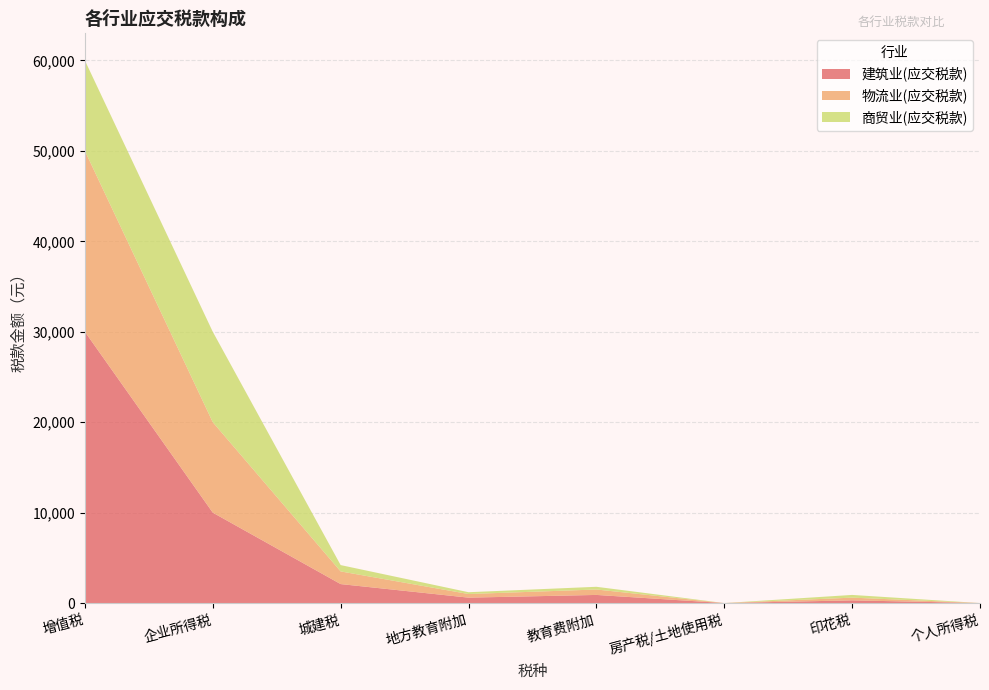

Reading right to left, extract all data points from this chart.

建筑业(应交税款): 0	300	0	900	600	2100	10000	30000
物流业(应交税款): 0	300	0	600	400	1400	10000	20000
商贸业(应交税款): 0	300	0	300	200	700	10000	10000